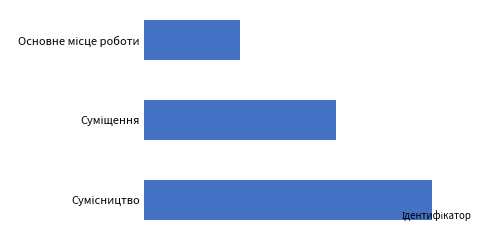

Rank the categories by value from lowest to highest.

Основне місце роботи, Суміщення, Сумісництво